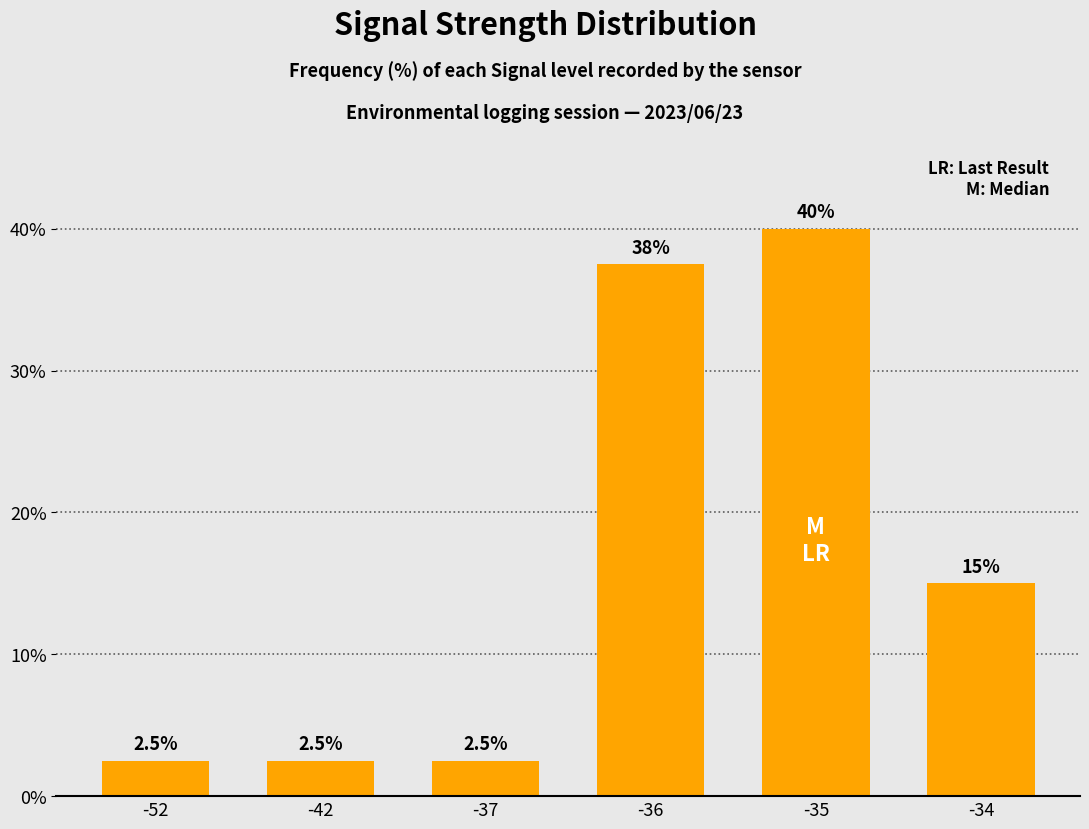

What is the value of the 5th bar from the left?

40.0